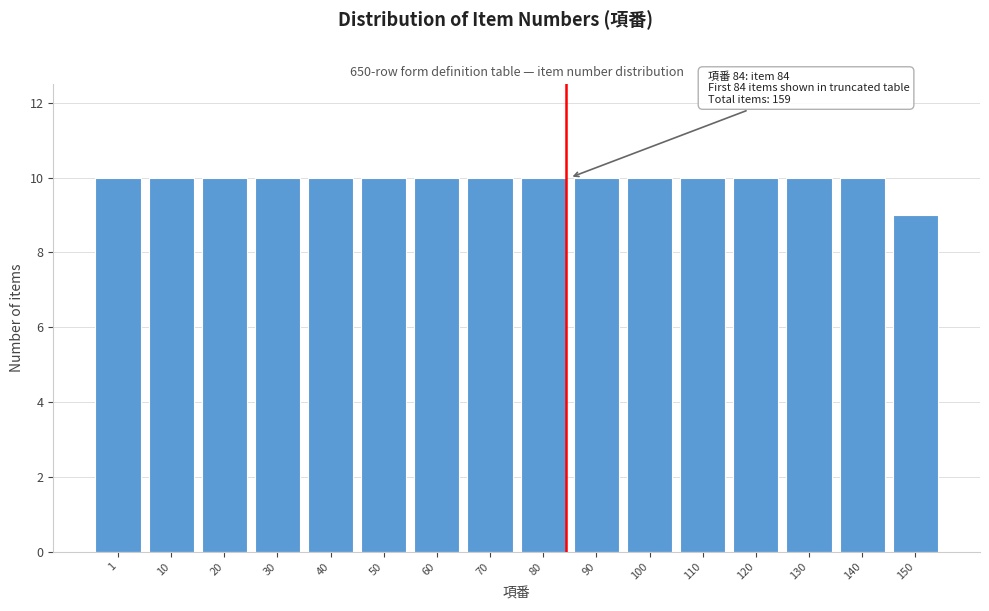

Reading left to right, transcribe all the data shown in this chart.

1=10	10=10	20=10	30=10	40=10	50=10	60=10	70=10	80=10	90=10	100=10	110=10	120=10	130=10	140=10	150=9